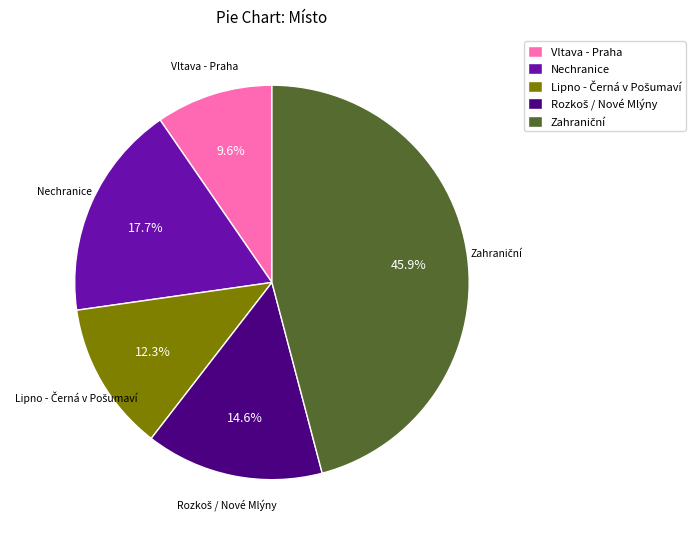

Is it true that Nechranice is 8% of the pie?

False